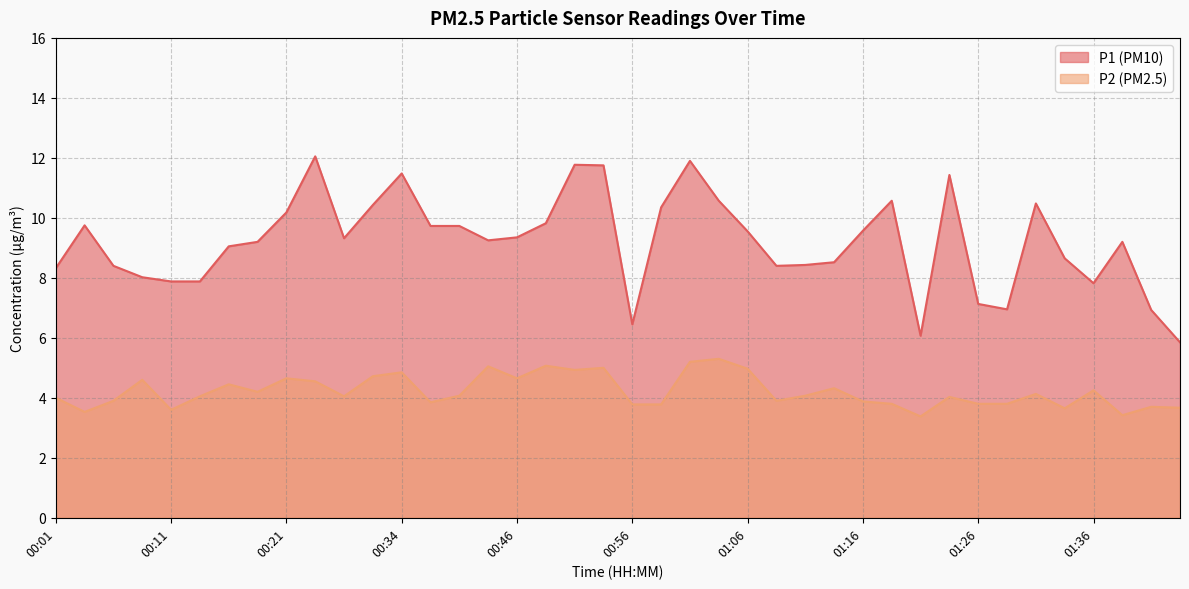

Reading left to right, what are all the values shown in this chart?

P1: 00:01=8.3	00:04=9.8	00:06=8.4	00:08=8.0	00:11=7.9	00:13=7.9	00:16=9.1	00:19=9.2	00:21=10.2	00:26=12.1	00:29=9.3	00:31=10.4	00:34=11.5	00:36=9.7	00:39=9.7	00:41=9.2	00:46=9.3	00:49=9.8	00:51=11.8	00:54=11.8	00:56=6.5	00:59=10.3	01:01=11.9	01:03=10.6	01:06=9.6	01:08=8.4	01:11=8.4	01:13=8.5	01:16=9.6	01:18=10.6	01:21=6.1	01:23=11.4	01:26=7.1	01:28=7.0	01:31=10.5	01:33=8.7	01:36=7.8	01:38=9.2	01:41=6.9	01:43=5.8
P2: 00:01=4.0	00:04=3.5	00:06=3.9	00:08=4.6	00:11=3.6	00:13=4.0	00:16=4.5	00:19=4.2	00:21=4.7	00:26=4.5	00:29=4.0	00:31=4.7	00:34=4.8	00:36=3.9	00:39=4.1	00:41=5.0	00:46=4.7	00:49=5.1	00:51=4.9	00:54=5.0	00:56=3.8	00:59=3.8	01:01=5.2	01:03=5.3	01:06=5.0	01:08=3.9	01:11=4.1	01:13=4.3	01:16=3.9	01:18=3.8	01:21=3.4	01:23=4.0	01:26=3.8	01:28=3.8	01:31=4.1	01:33=3.6	01:36=4.2	01:38=3.4	01:41=3.7	01:43=3.7